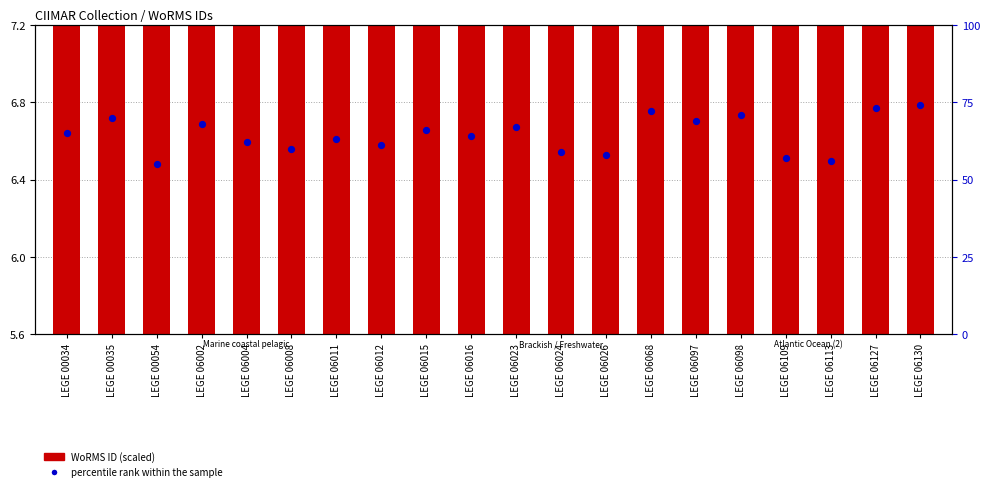

At how many categories does at least one series exceed 57?

17